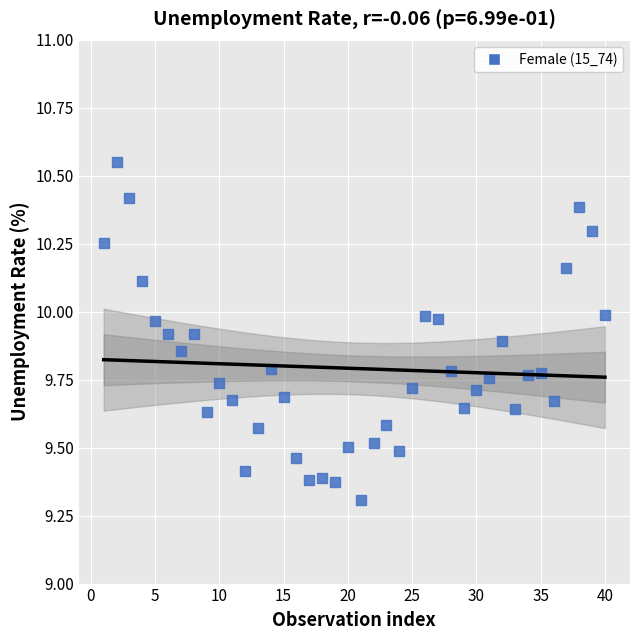

What Y value in the scatter plot is closest to 9?

9.3